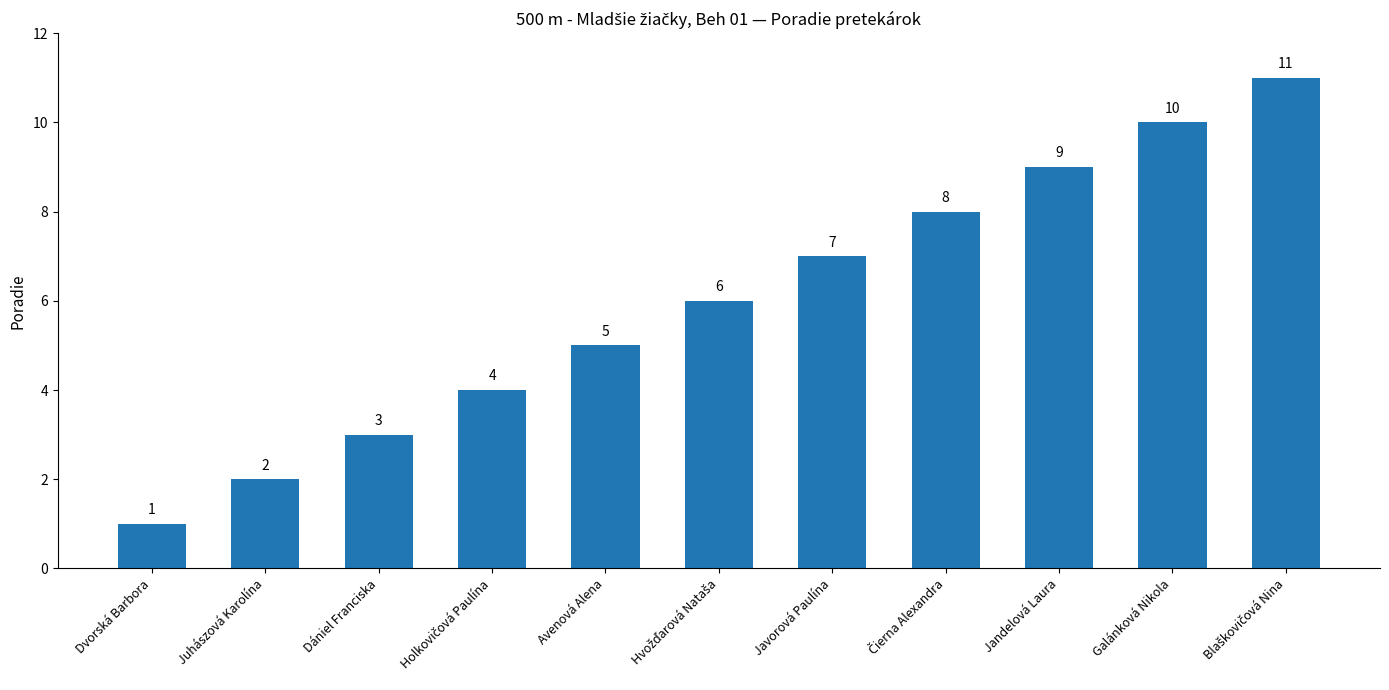

What position from the right is Juhászová Karolína?

10